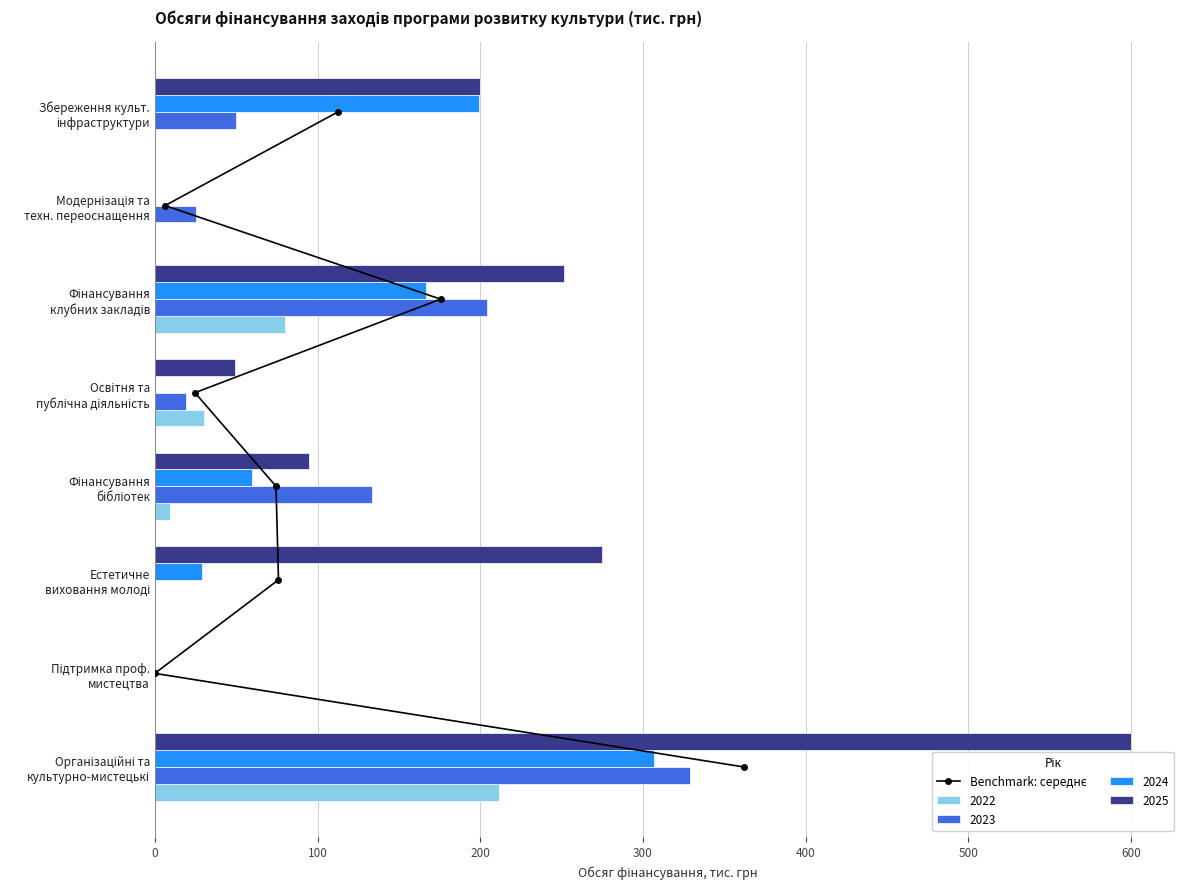

What is the sum of all 2023 values?

761.2